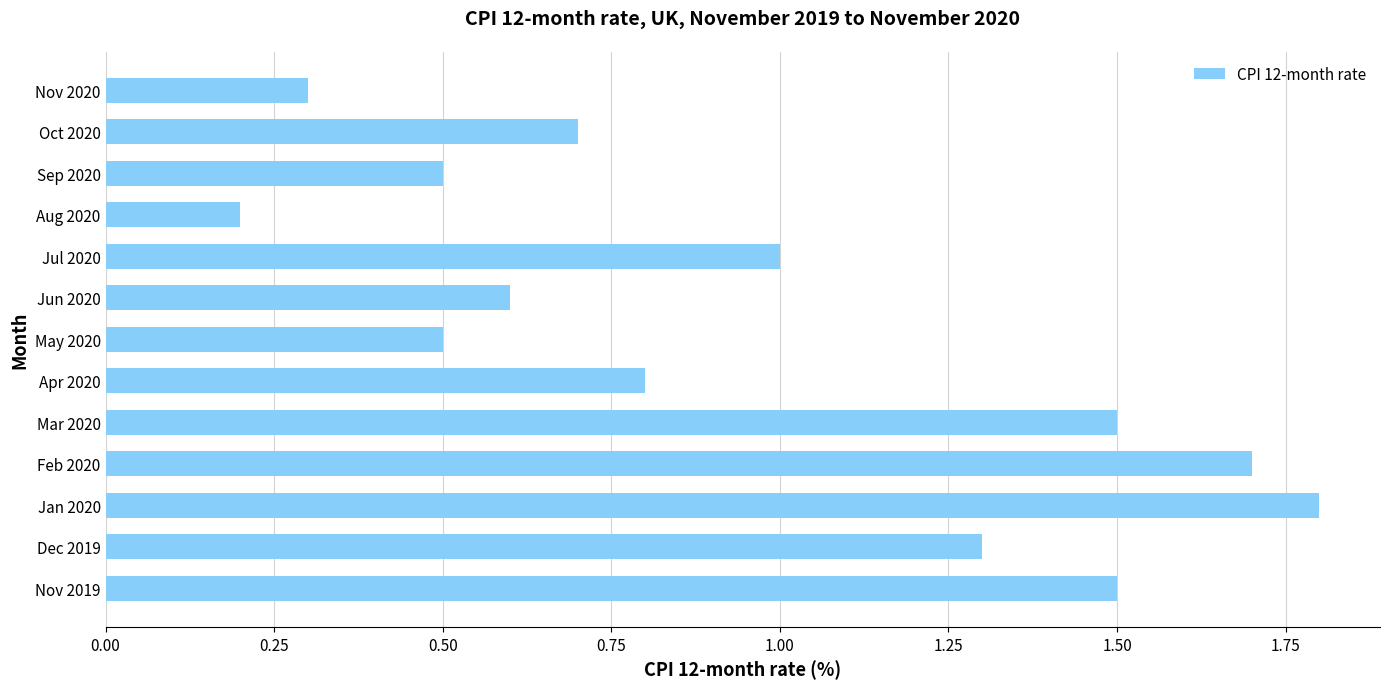

Reading bottom to top, what are all the values shown in this chart?

Nov 2019=1.5	Dec 2019=1.3	Jan 2020=1.8	Feb 2020=1.7	Mar 2020=1.5	Apr 2020=0.8	May 2020=0.5	Jun 2020=0.6	Jul 2020=1.0	Aug 2020=0.2	Sep 2020=0.5	Oct 2020=0.7	Nov 2020=0.3